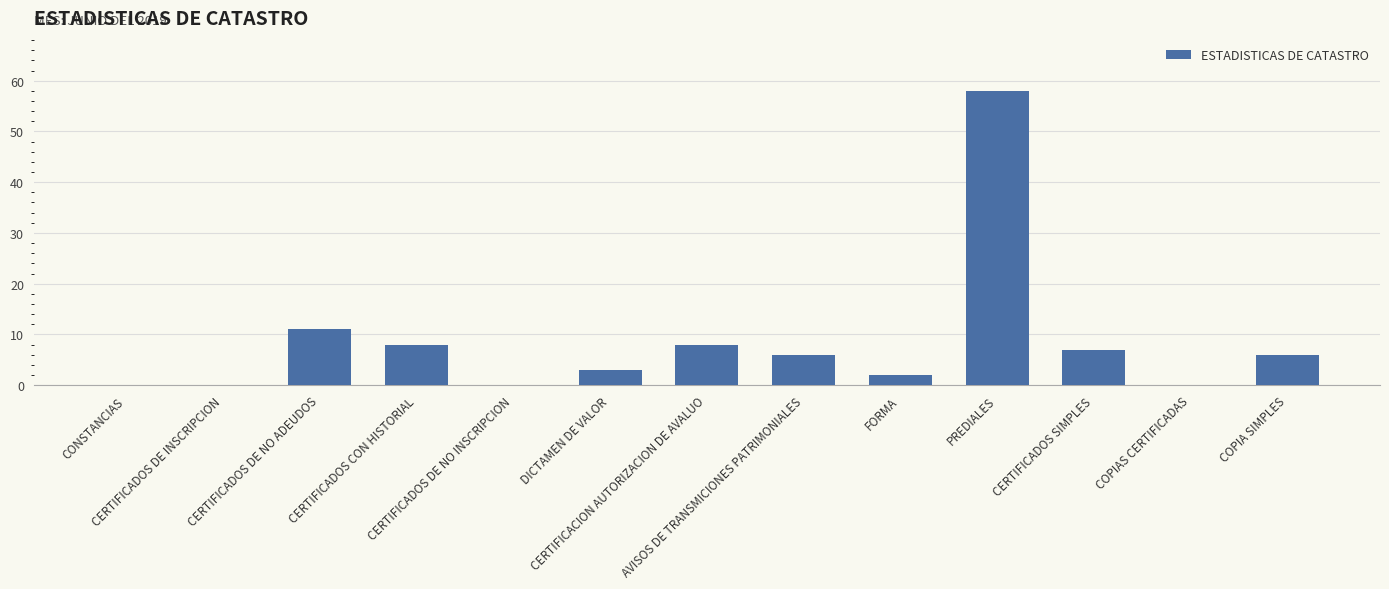

Reading right to left, transcribe all the data shown in this chart.

COPIA SIMPLES=6	COPIAS CERTIFICADAS=0	CERTIFICADOS SIMPLES=7	PREDIALES=58	FORMA=2	AVISOS DE TRANSMICIONES PATRIMONIALES=6	CERTIFICACION AUTORIZACION DE AVALUO=8	DICTAMEN DE VALOR=3	CERTIFICADOS DE NO INSCRIPCION=0	CERTIFICADOS CON HISTORIAL=8	CERTIFICADOS DE NO ADEUDOS=11	CERTIFICADOS DE INSCRIPCION=0	CONSTANCIAS=0